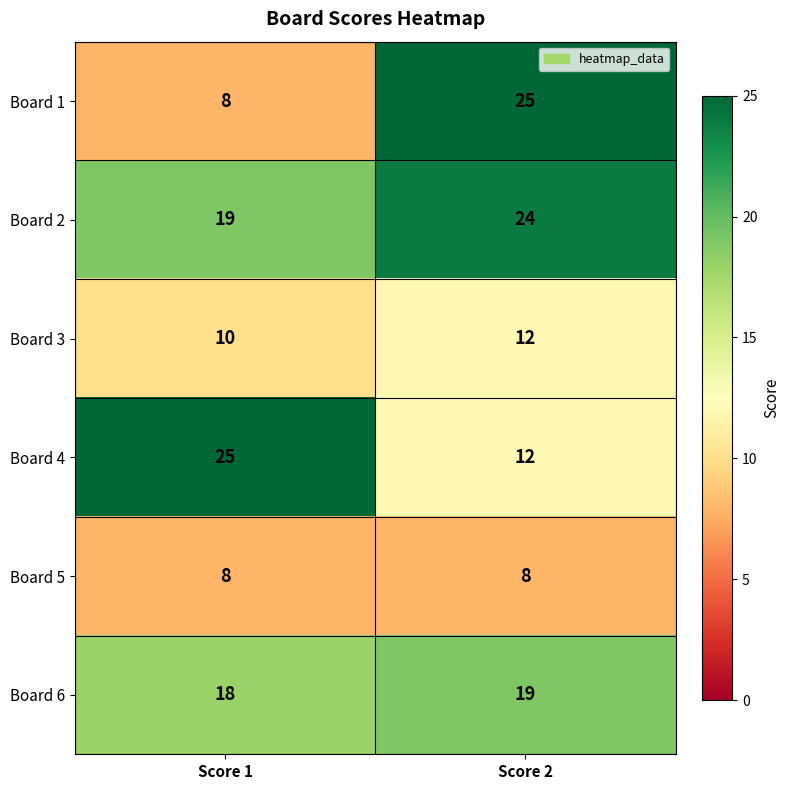

List the labels in order of Board 4 value, largest first.

Score 1, Score 2